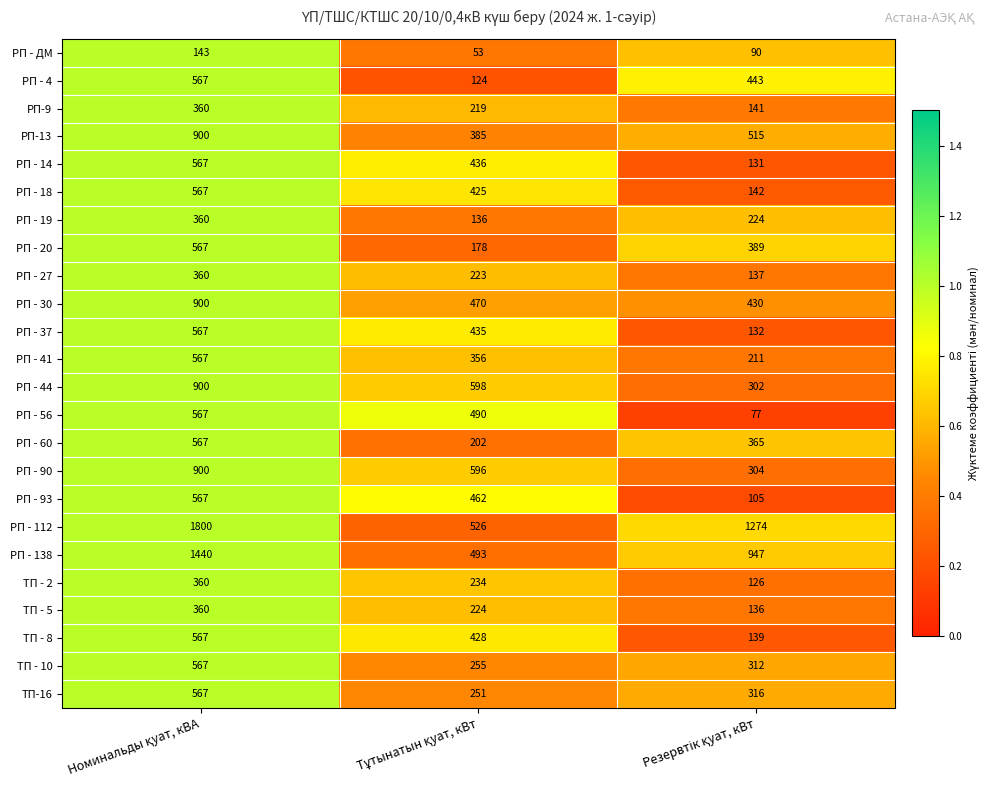

What is the average value of the РП - 138 series?

960